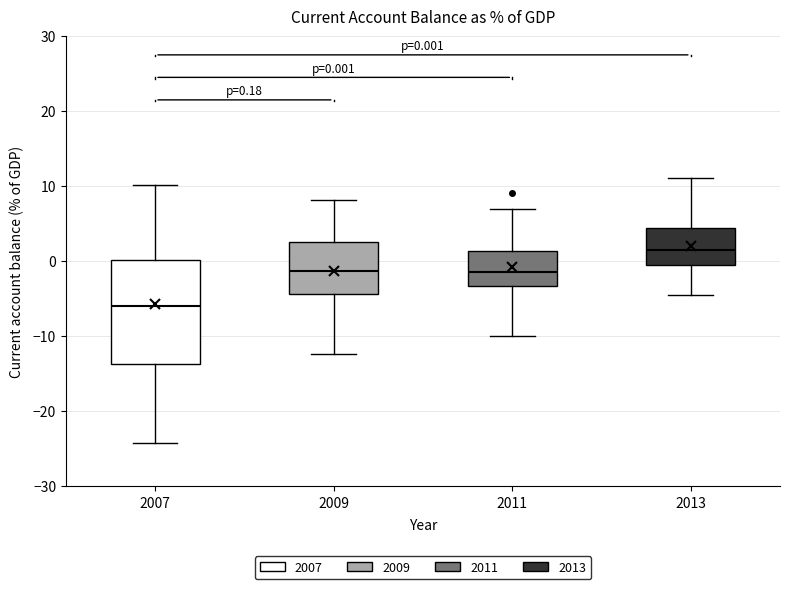

Which box has the highest median line?

2013